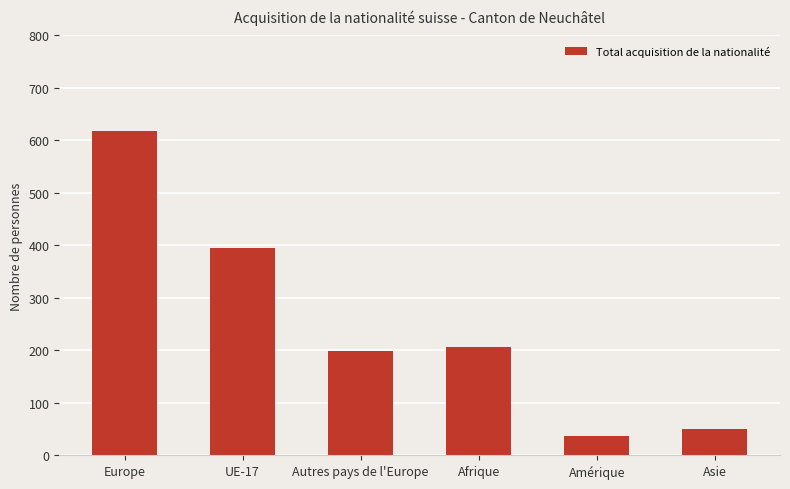

How many data points are less than 207?

3